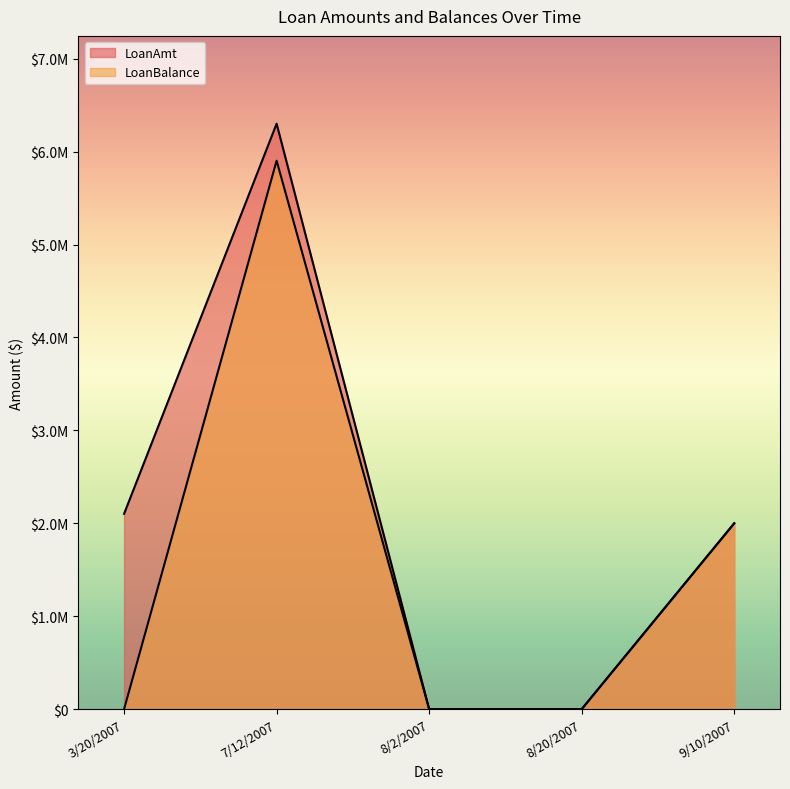

Rank the series at 7/12/2007 from lowest to highest value.

LoanBalance, LoanAmt